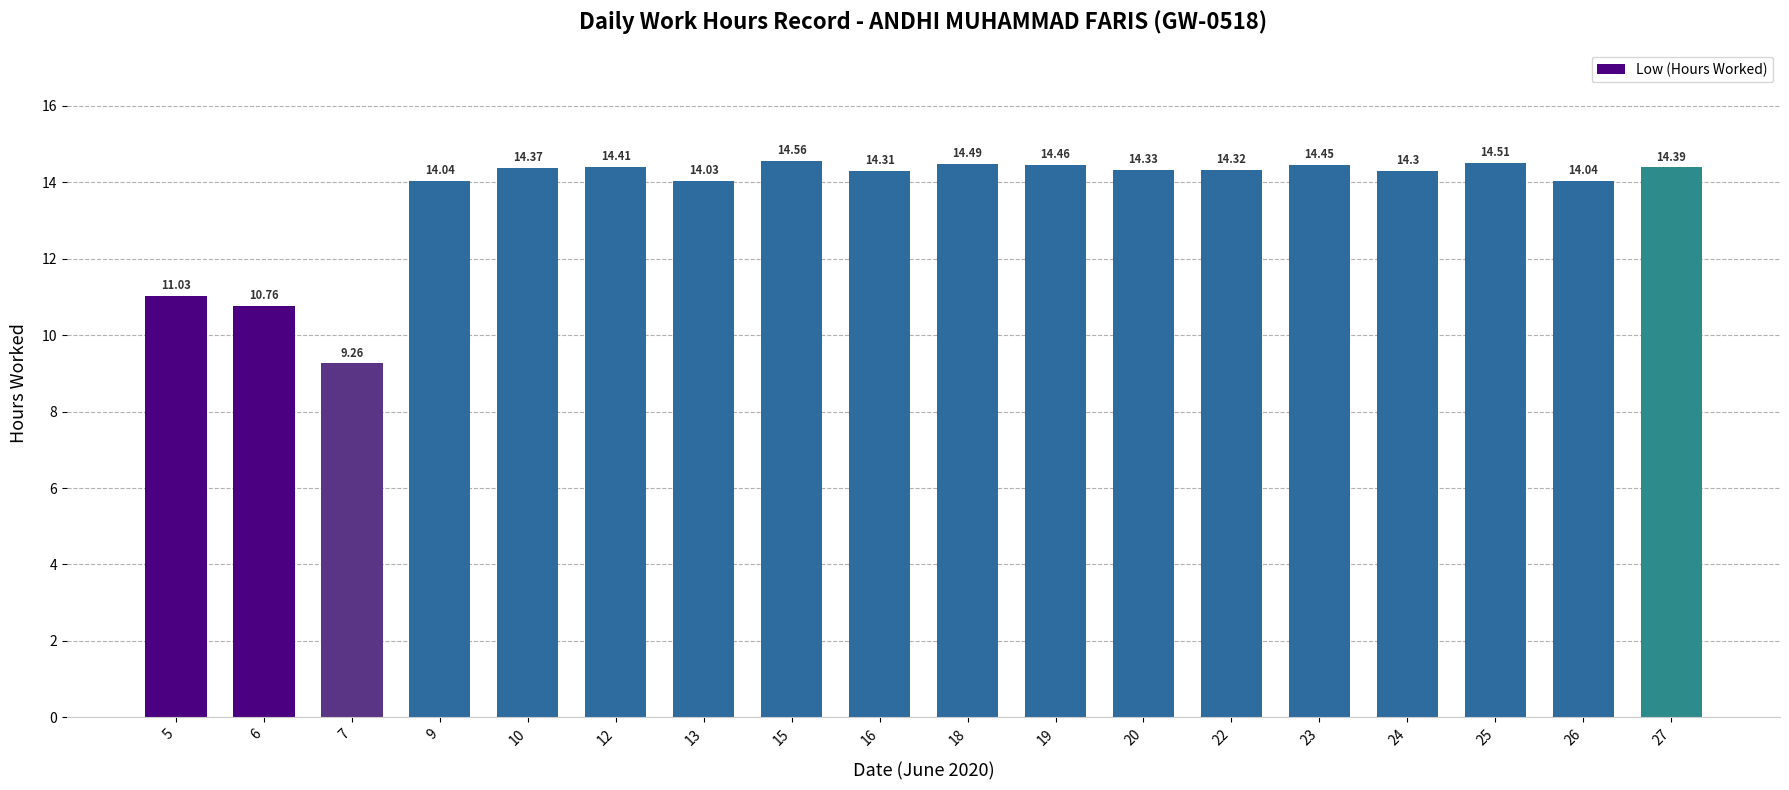

What is the change in value from 5 to 23?

+3.4